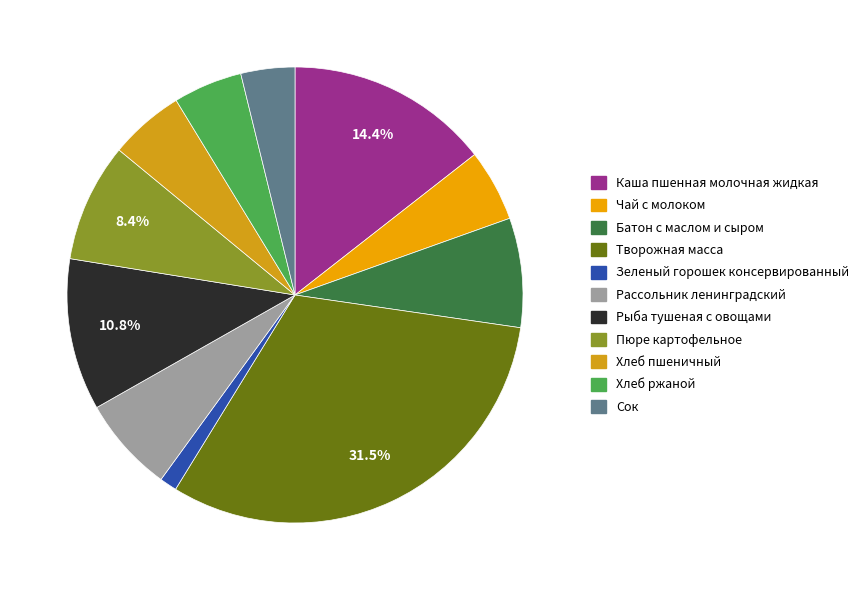

What is the change in value from Хлеб пшеничный to Сок?

-29